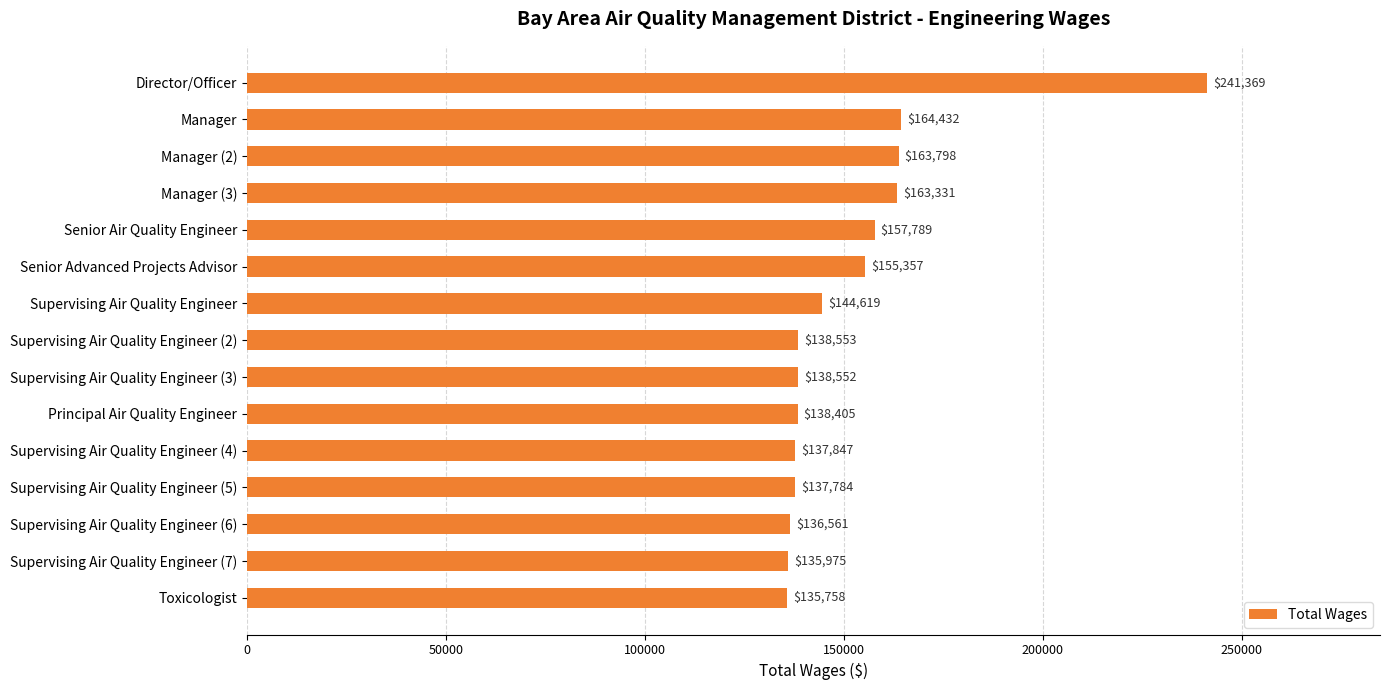

What is the ratio of the value at Supervising Air Quality Engineer (2) to the value at Supervising Air Quality Engineer (5)?

1.0